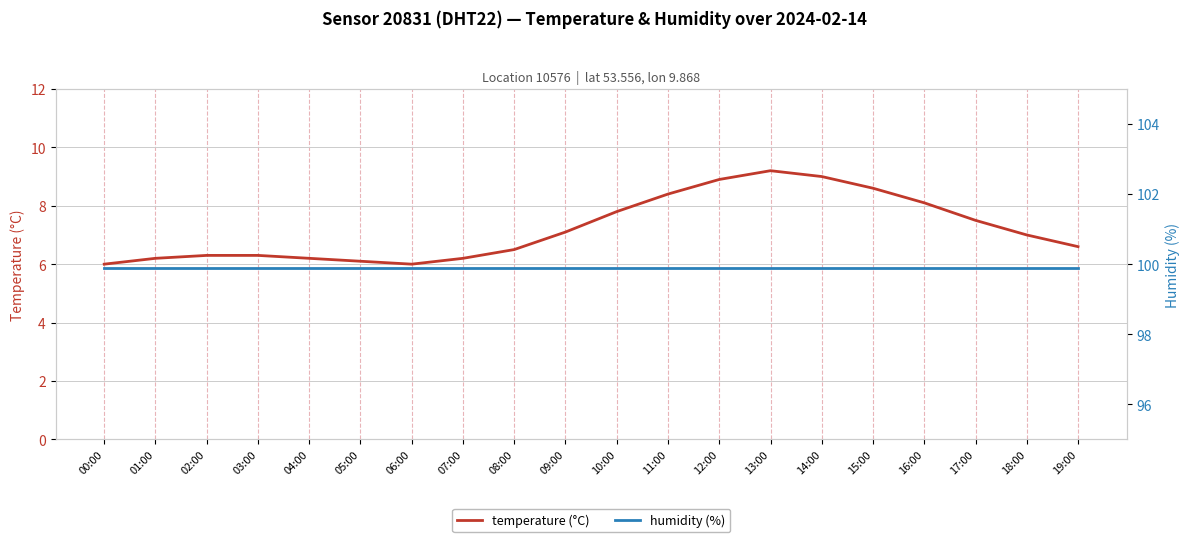

At which category does temperature (°C) reach its first local peak?

13:00